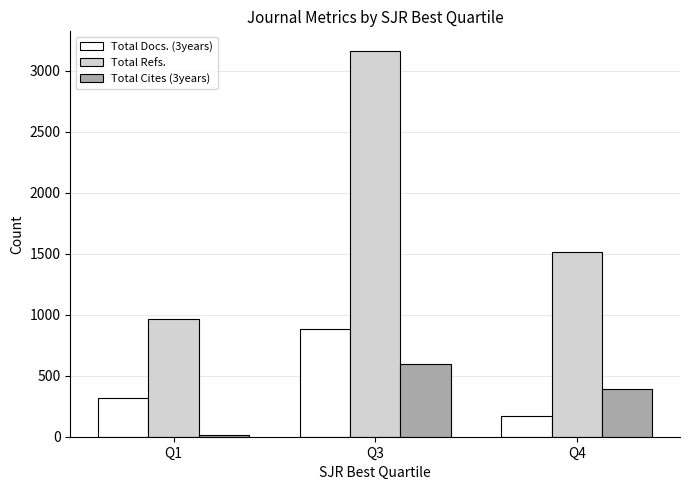

Reading right to left, transcribe all the data shown in this chart.

Total Docs. (3years): 174	884	318
Total Refs.: 1519	3167	966
Total Cites (3years): 388	595	15